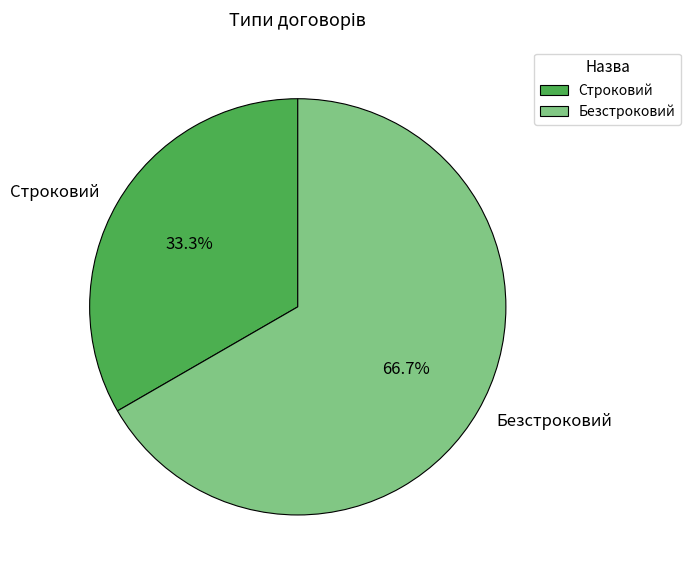

Does any single category account for the majority?

Yes